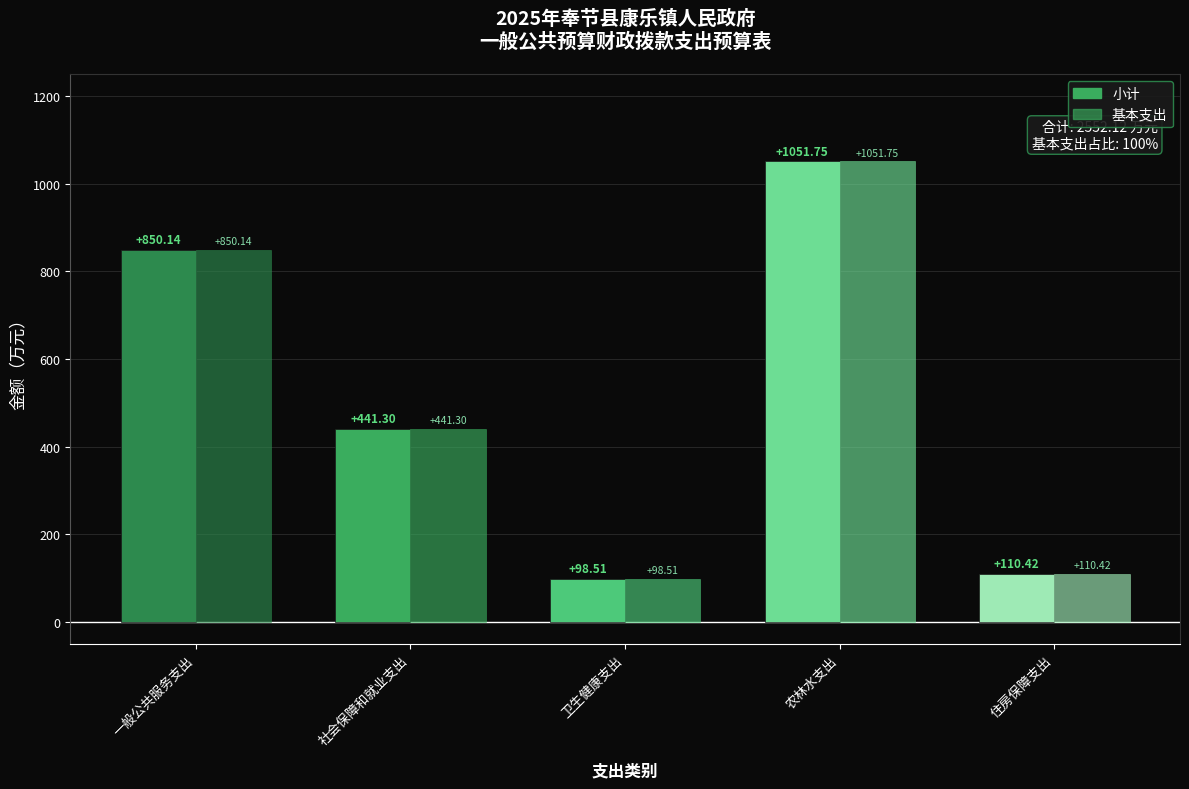

Which series has the largest total across all categories?

小计